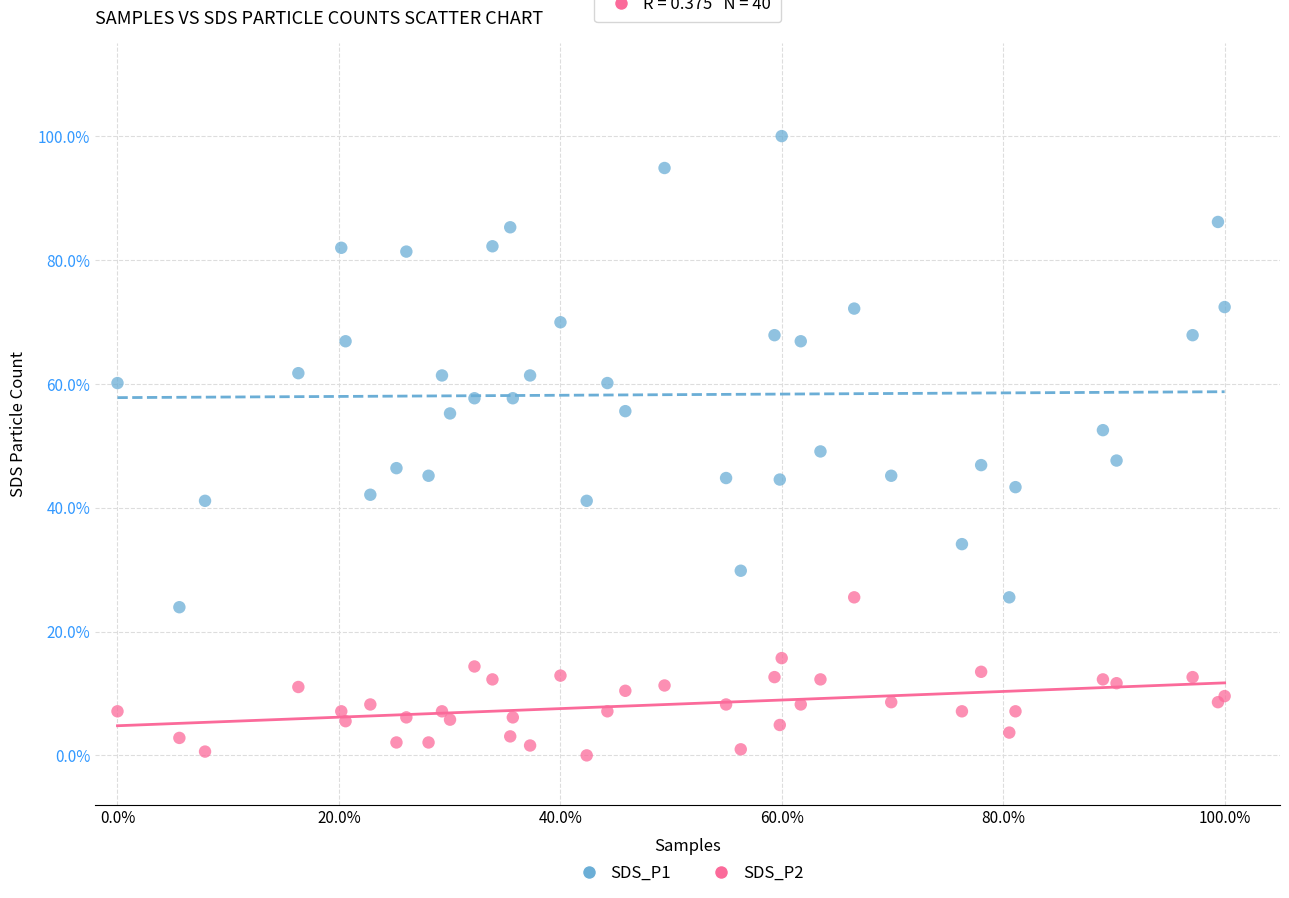

What are all the series names shown in the legend?

SDS_P1, SDS_P2